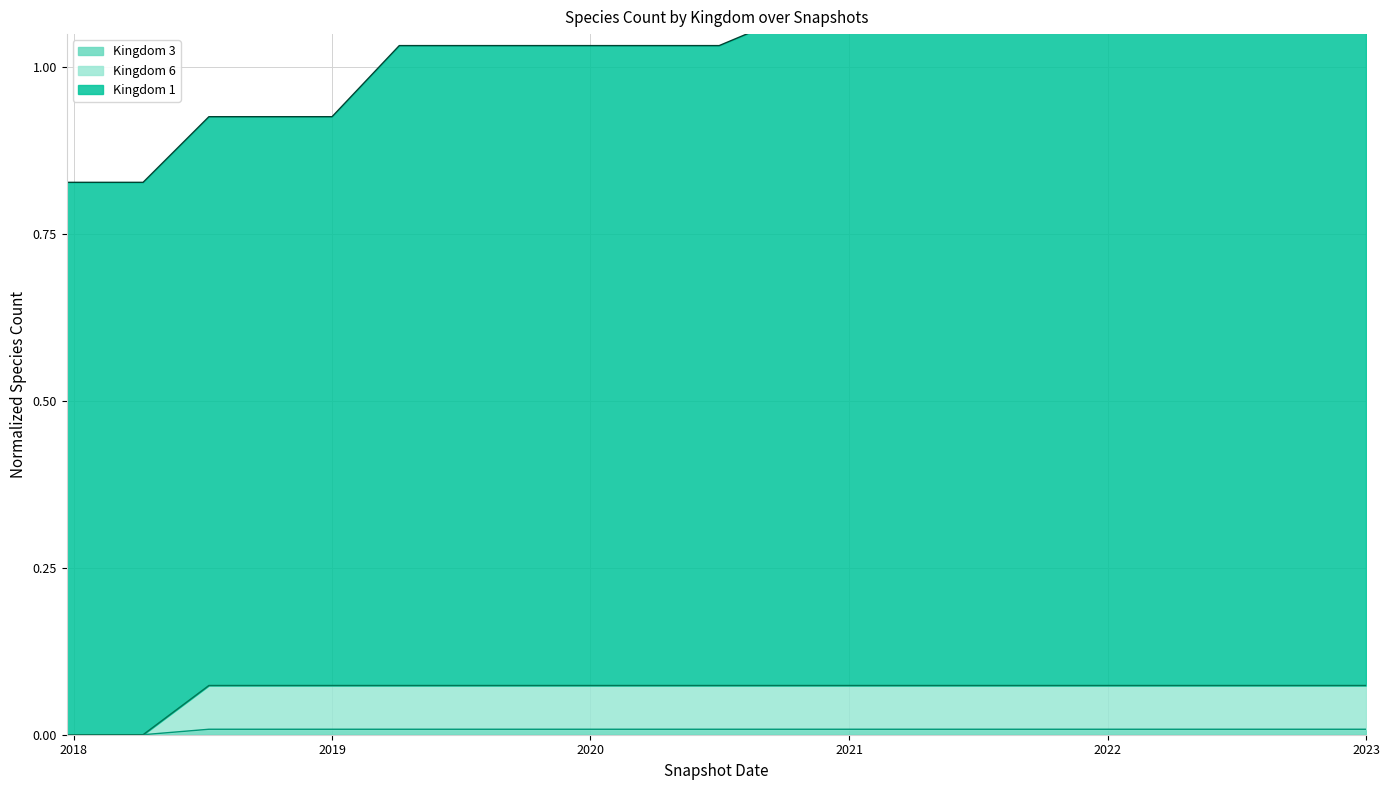

What is the label of the 9th point from the right?

2021